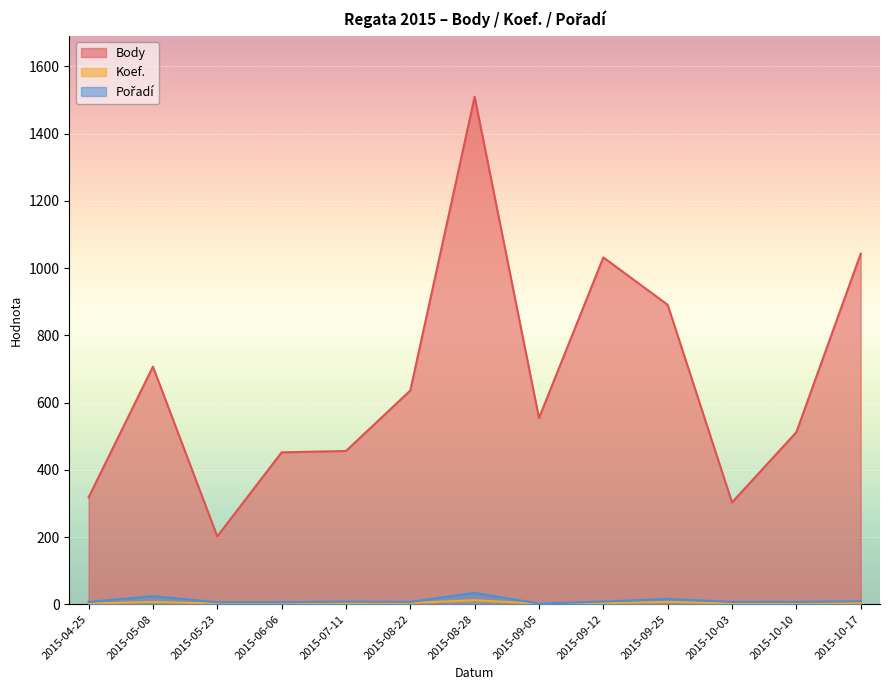

True or false: Koef. and Pořadí cross at least once.

False